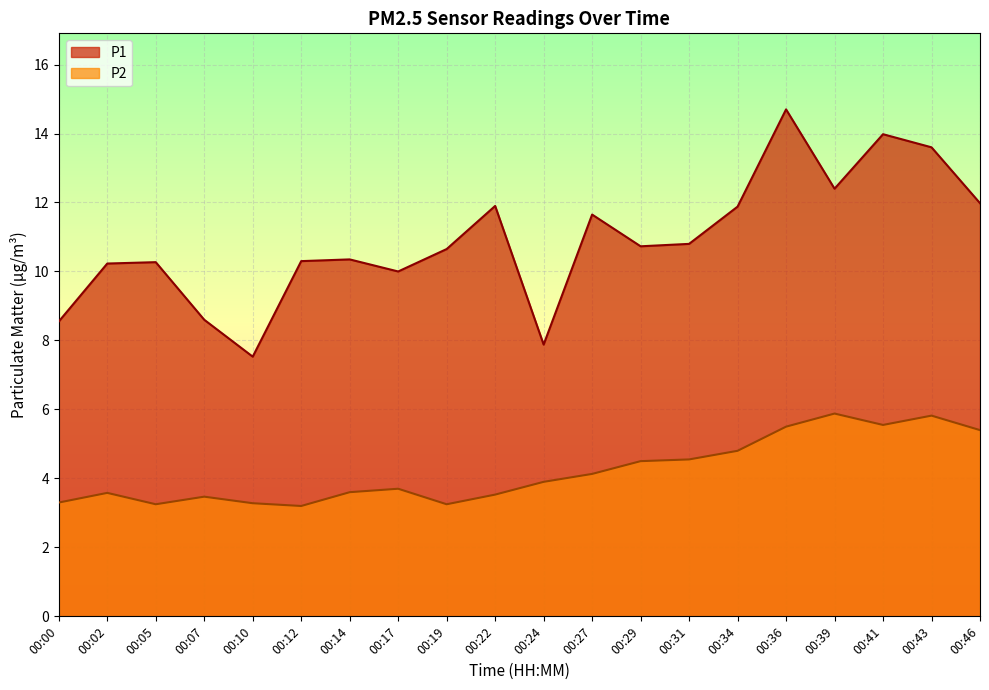

What is the spread (max minus min) of values at 00:39?

6.5